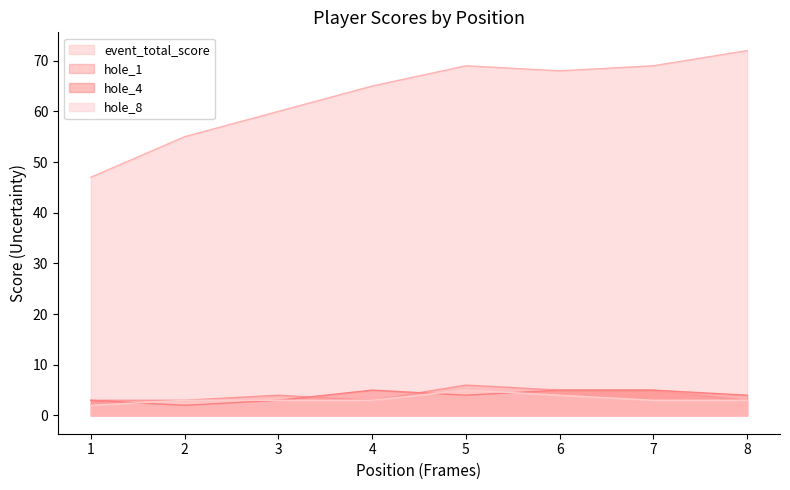

Does the chart display data point markers on the line(s)?

No